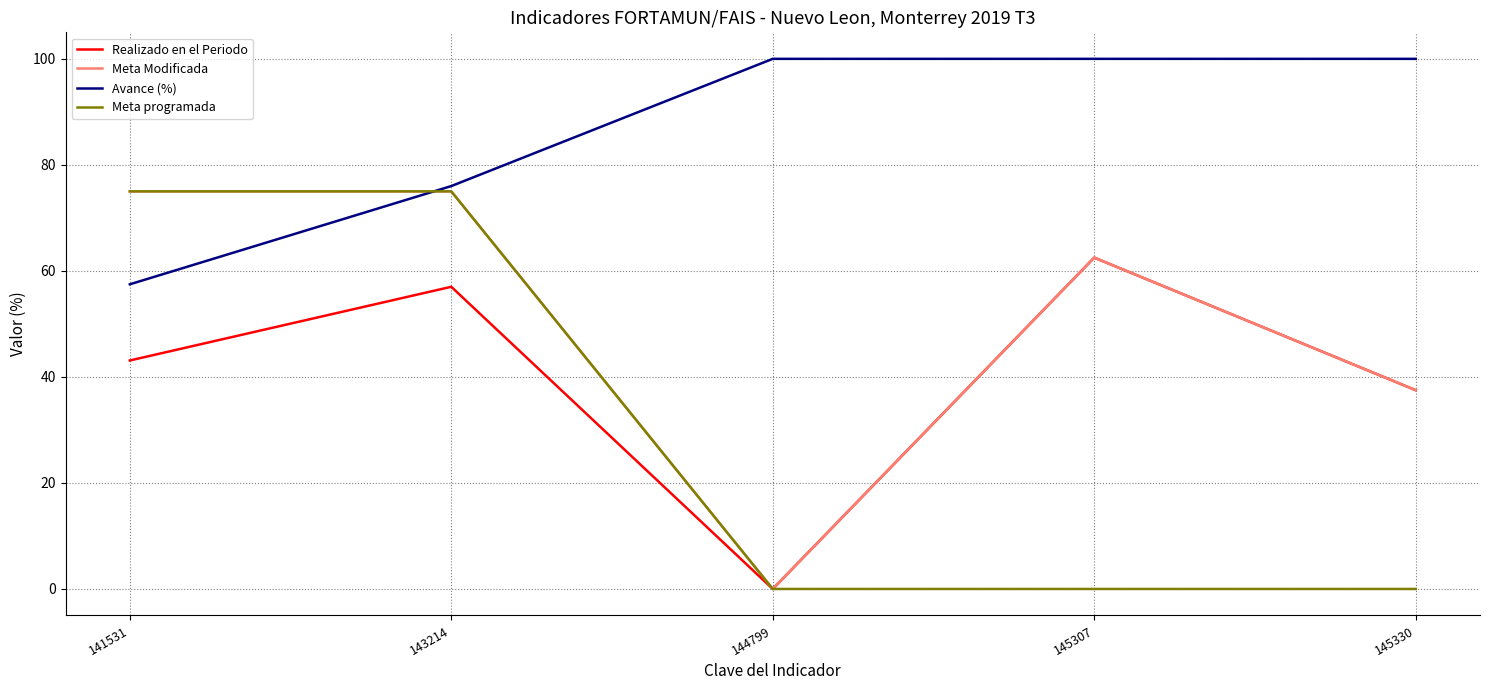

True or false: Avance (%) has more than 1 points higher than both neighbors.

False